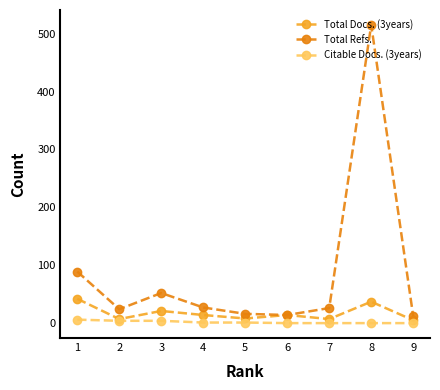

What is the average value of the Total Refs. series?

86